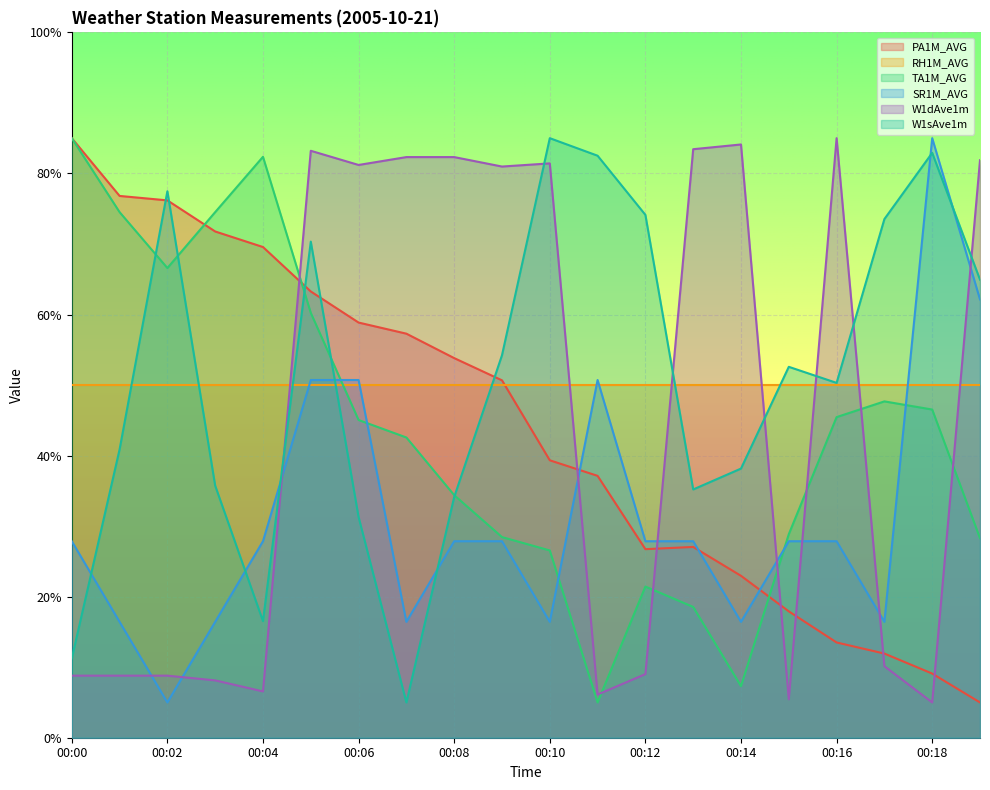

Which category has the highest value across all series?

00:00